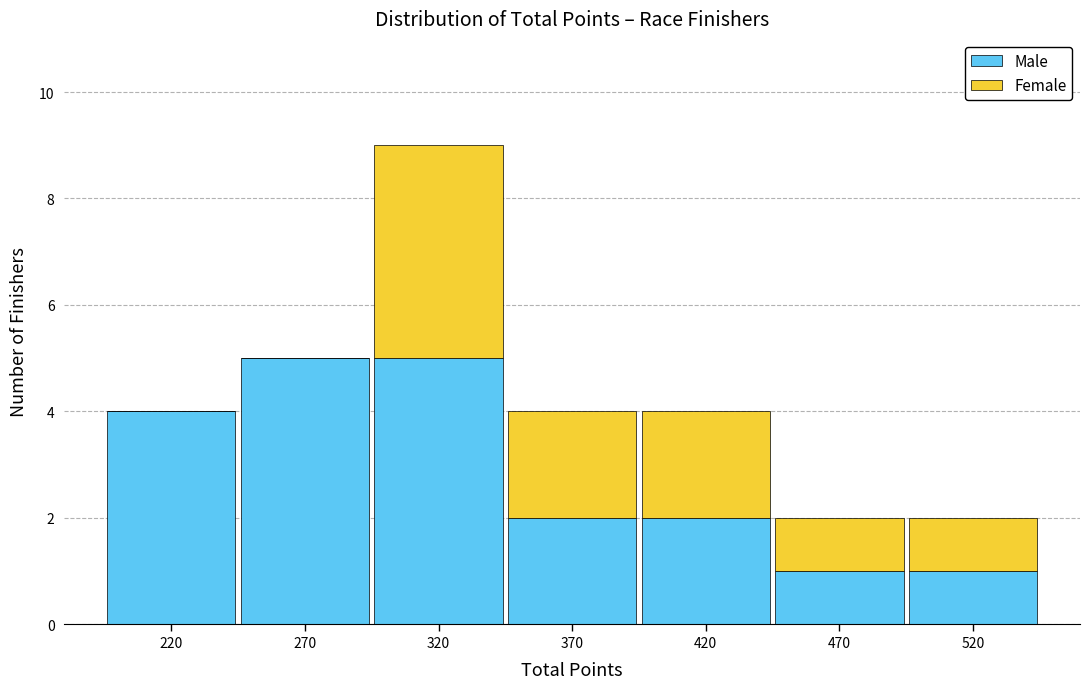

What is the total height of the stacked bar covering 245 to 295 on the x-axis? The values are not printed on the chart, so give them approximately, as read against the axis.

5